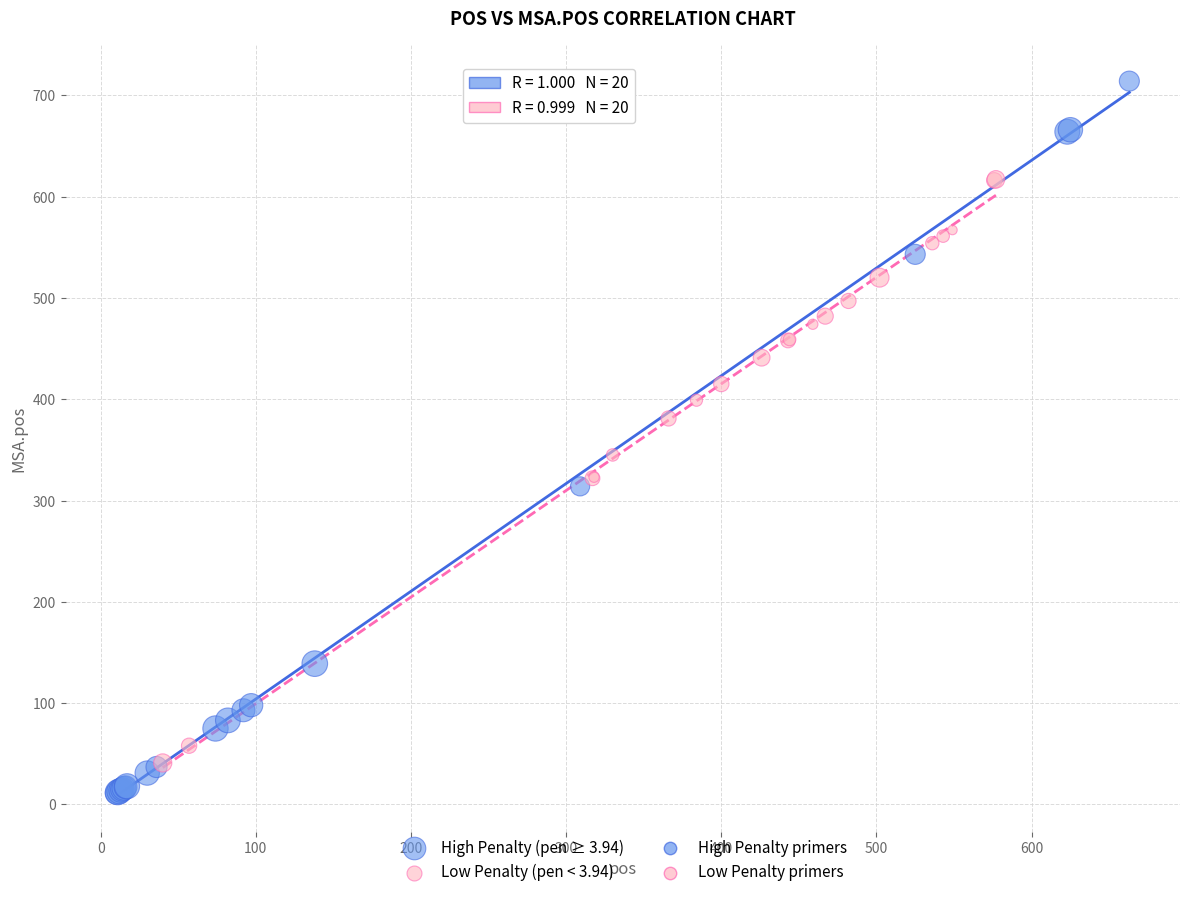

Which series has the largest Y range (max minus min)?

High Penalty (pen ≥ 3.94)